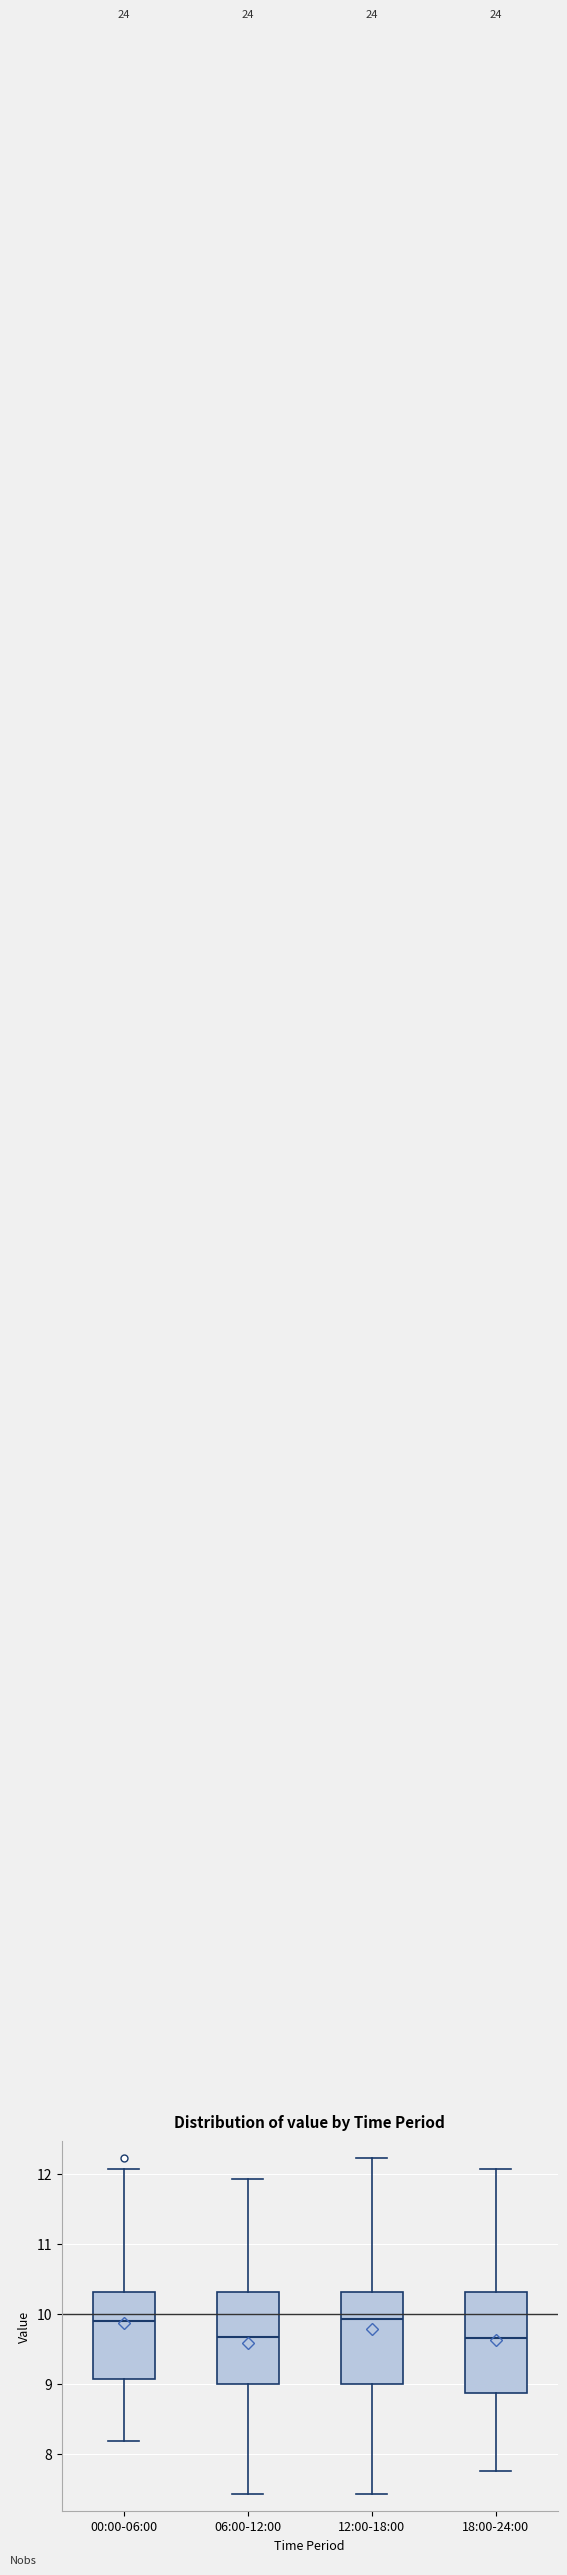

Where is the lower edge of the box for 00:00-06:00 on the y-axis? The values are not printed on the chart, so give them approximately, as read against the axis.

9.1